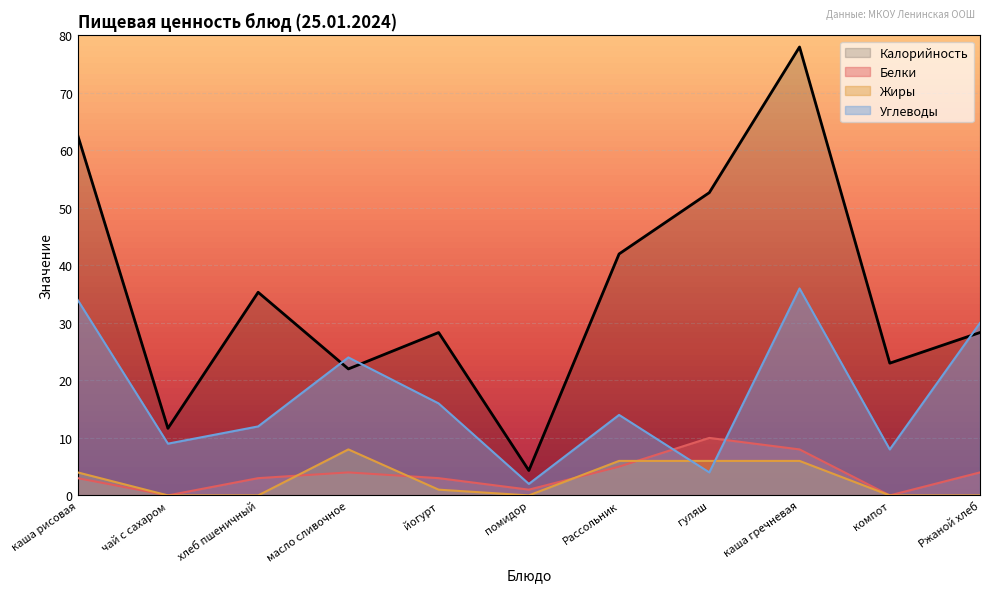

Between каша рисовая and помидор, which series saw the biggest shift?

Калорийность